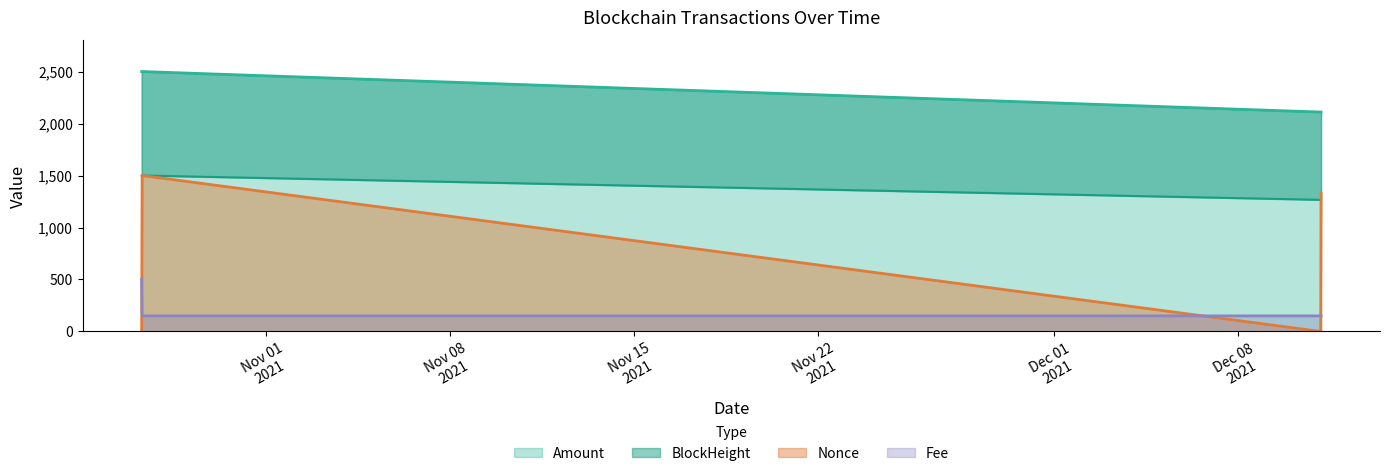

What is the average value of the BlockHeight series?

1383.2